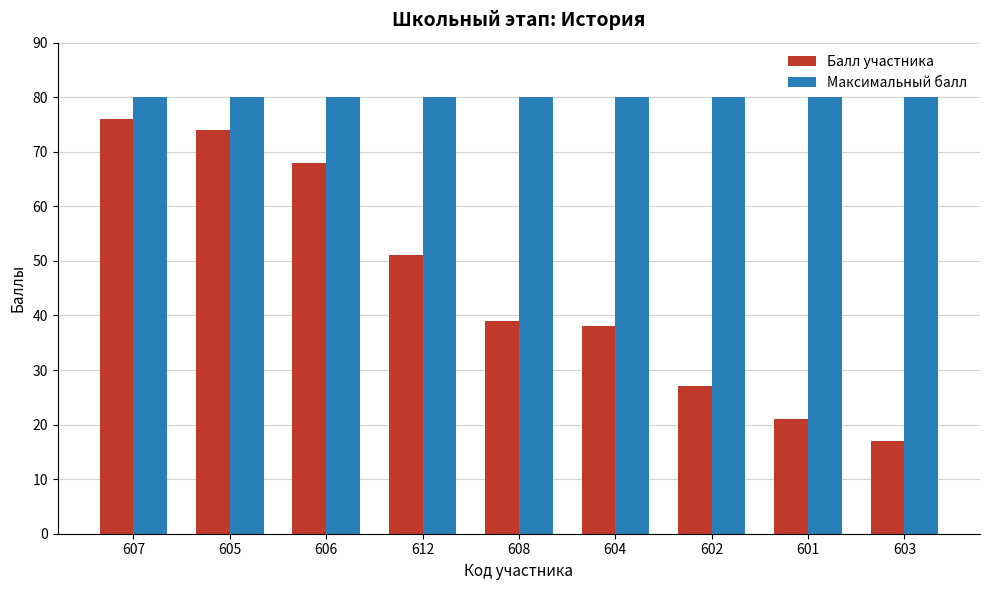

What is the total value across all series at 601?

101